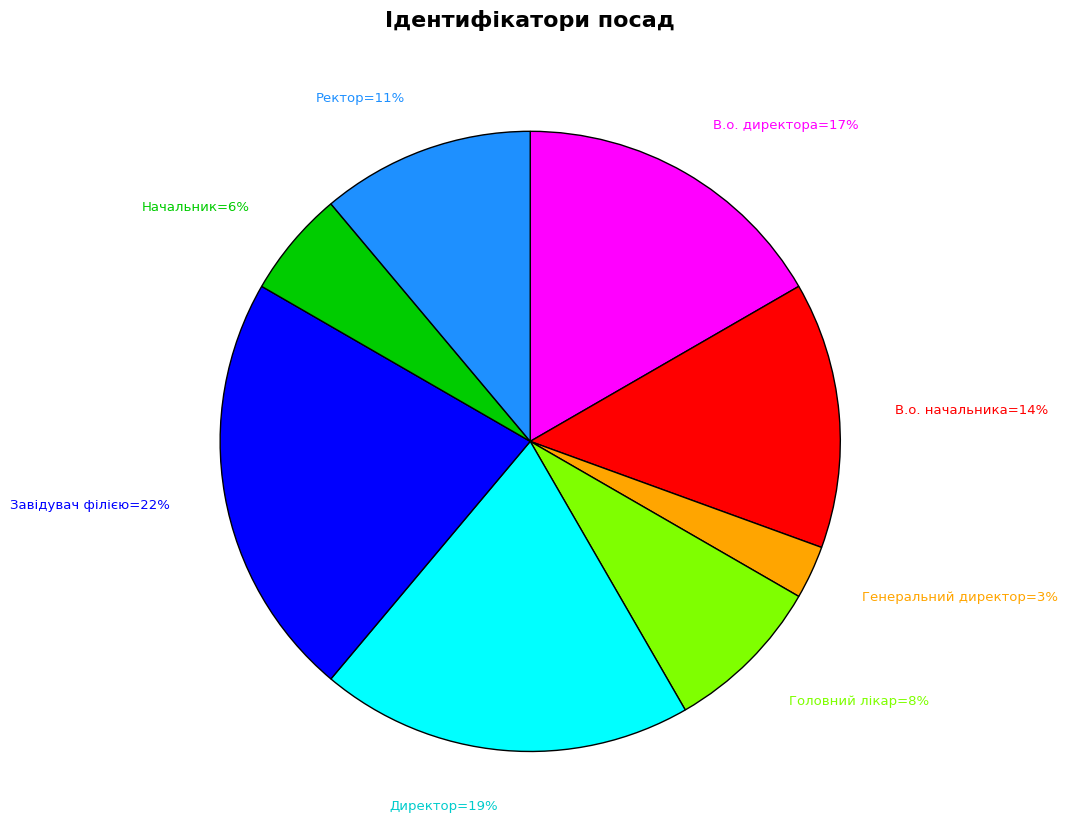

How many segments does this pie chart have?

8